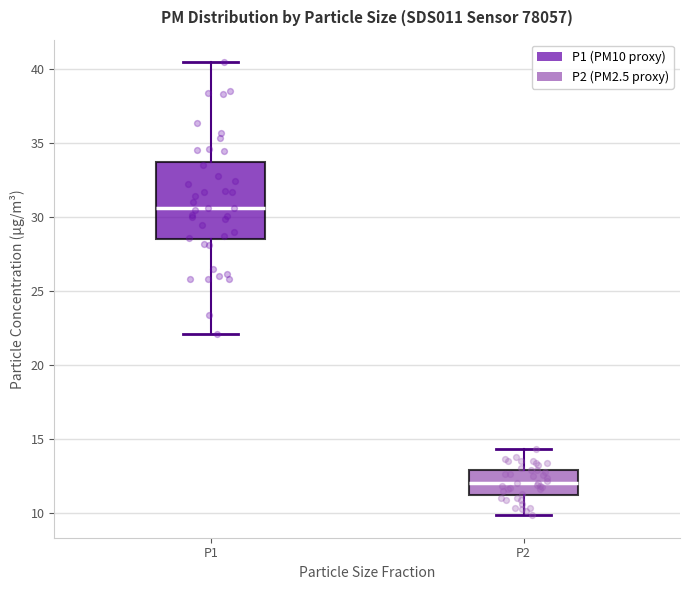

Reading left to right, transcribe this box plot: for each box, give where its median line is, the range the box spans, and where its two whiskers end, as read against the y-axis. The values are not printed on the chart, so give them approximately, as read against the axis.

P1: median 30.5, box 28.5 to 33.5, whiskers 22.0 to 40.5
P2: median 12.0, box 11.0 to 13.0, whiskers 10.0 to 14.5